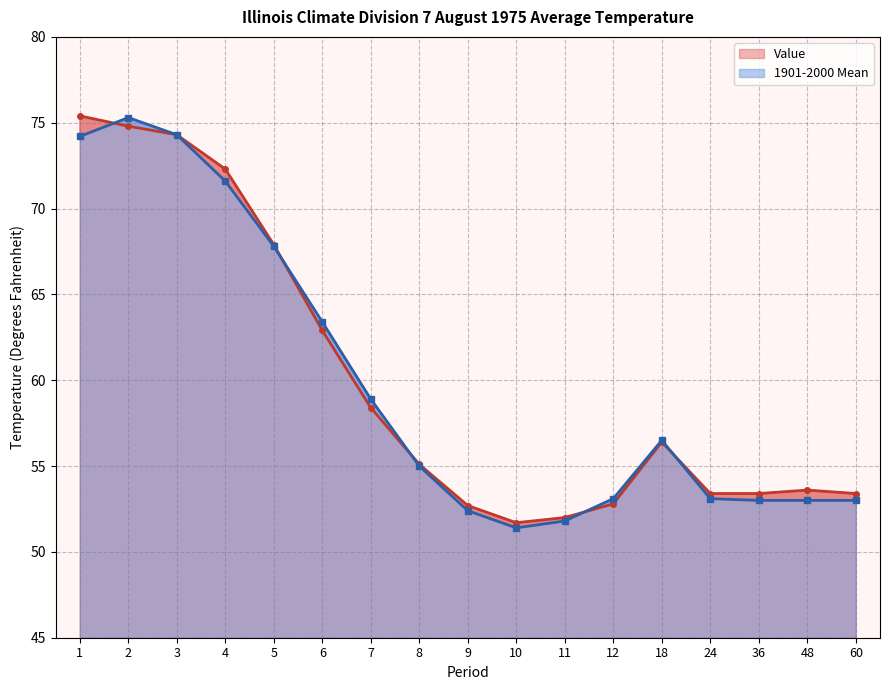

Reading left to right, list all the values displayed in this chart.

Value: 1=75.4	2=74.8	3=74.3	4=72.3	5=67.9	6=62.9	7=58.4	8=55.1	9=52.7	10=51.7	11=52.0	12=52.8	18=56.4	24=53.4	36=53.4	48=53.6	60=53.4
1901-2000 Mean: 1=74.2	2=75.3	3=74.3	4=71.6	5=67.8	6=63.4	7=58.9	8=55.0	9=52.4	10=51.4	11=51.8	12=53.1	18=56.5	24=53.1	36=53.0	48=53.0	60=53.0